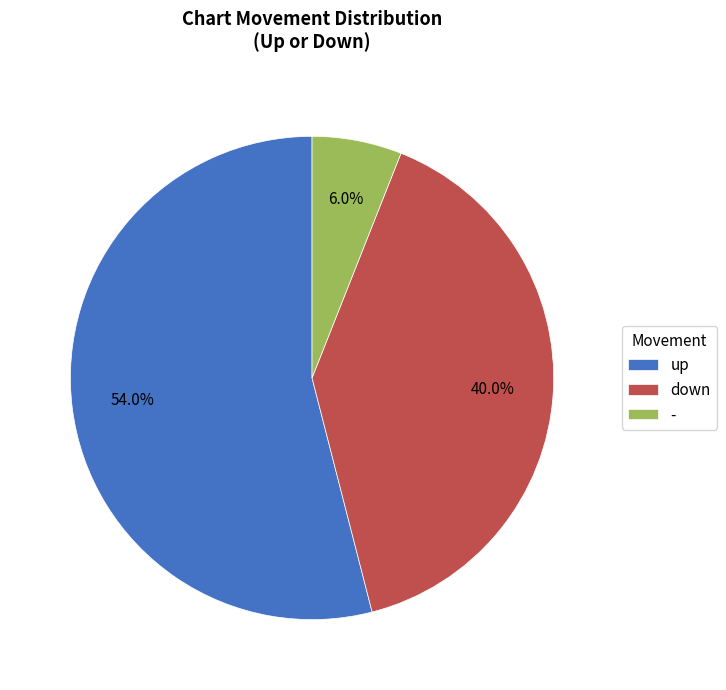

Between - and down, which is larger?

down